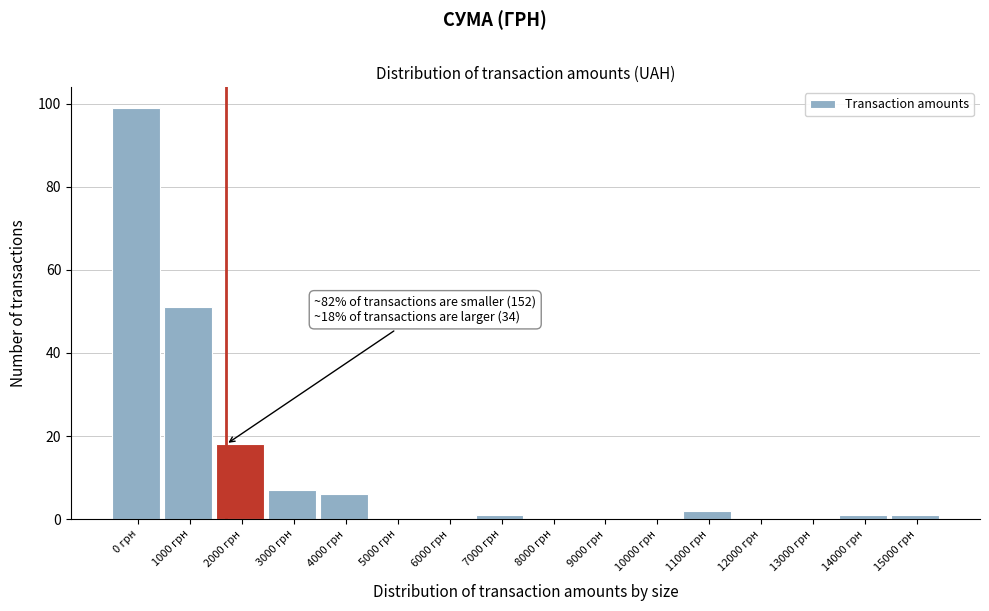

Reading right to left, list all the values displayed in this chart.

15000 грн=1	14000 грн=1	13000 грн=0	12000 грн=0	11000 грн=2	10000 грн=0	9000 грн=0	8000 грн=0	7000 грн=1	6000 грн=0	5000 грн=0	4000 грн=6	3000 грн=7	2000 грн=18	1000 грн=51	0 грн=99